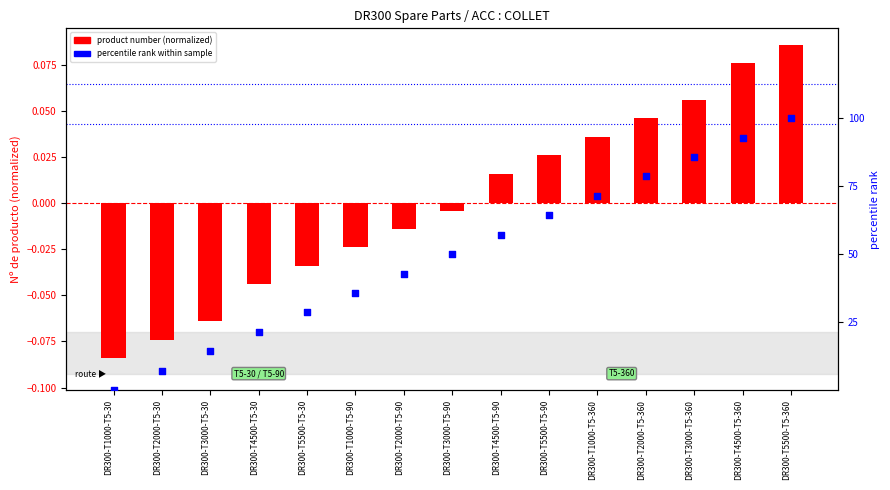

Which series contains the lowest Y value?

product number (normalized)